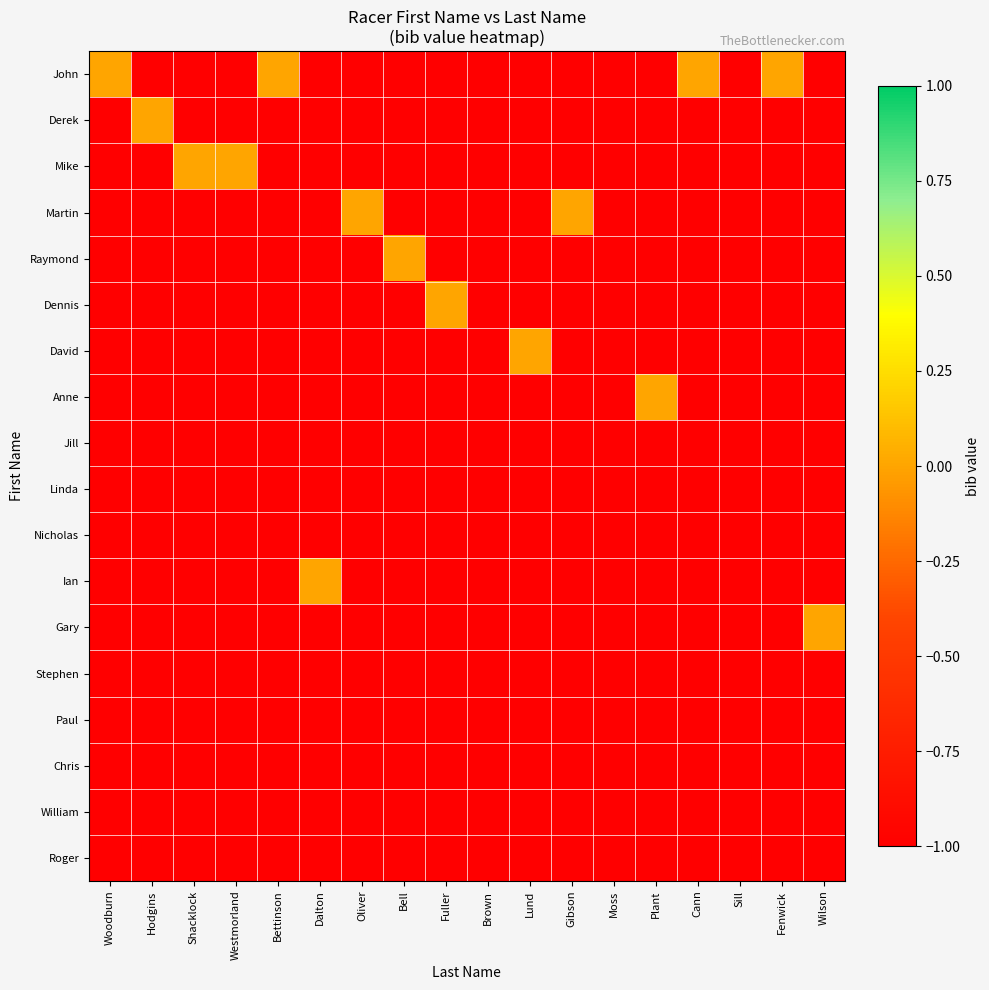

What is the total value across all series at Brown?

-18